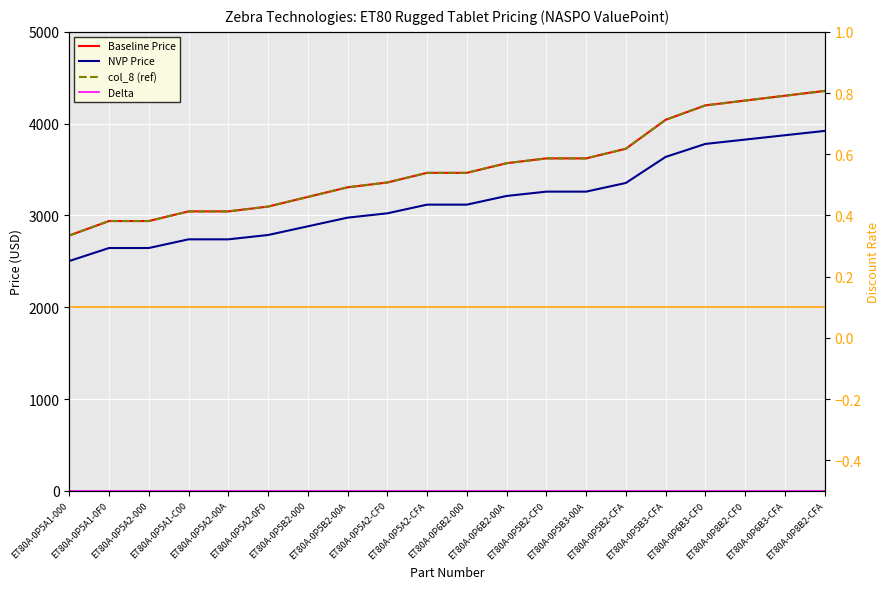

At ET80A-0P5A2-CFA, list the series in order from smallest to largest.

Delta, NVP Min Discount, NVP Price, Baseline Price, col_8 (ref)